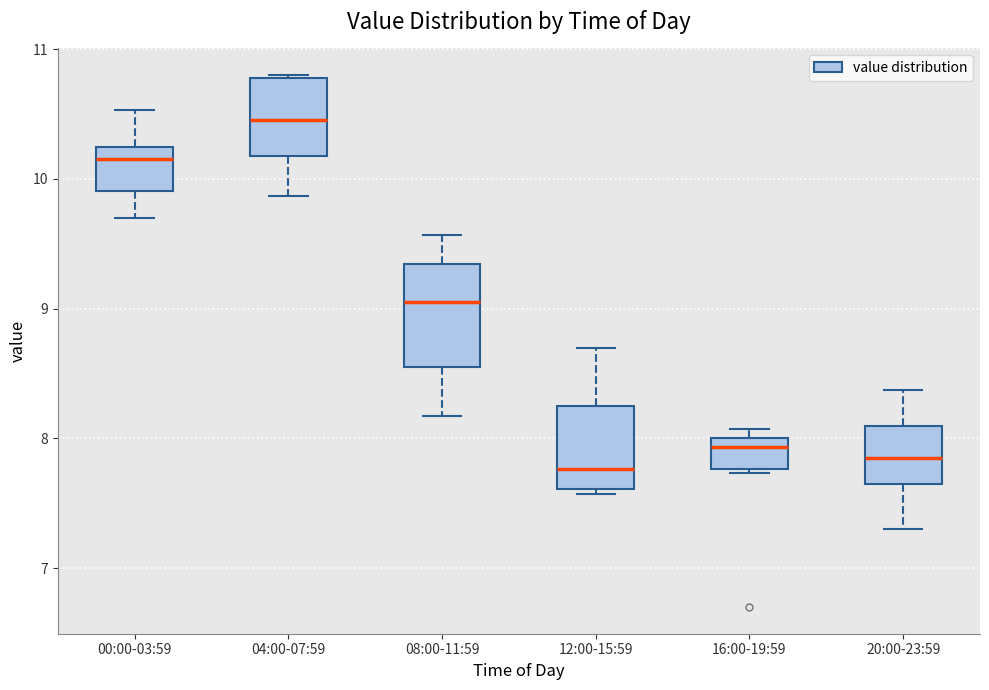

Which box has the highest median line?

04:00-07:59